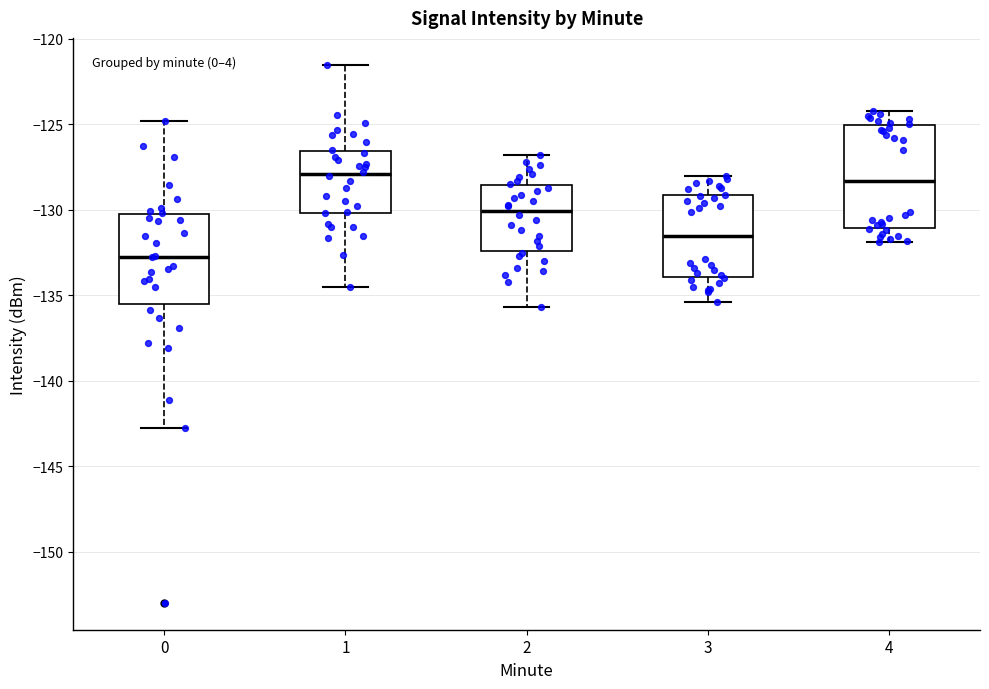

Where does the lower whisker of the box at x = 2 end on the y-axis? The values are not printed on the chart, so give them approximately, as read against the axis.

-135.5